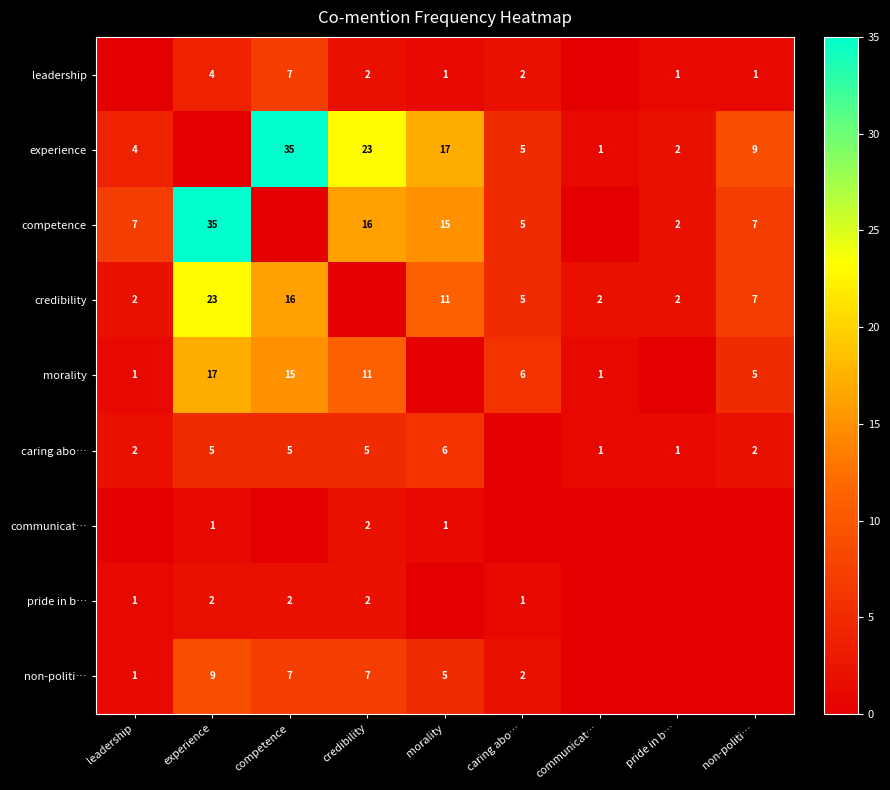

What is the difference between the competence values at leadership and morality?

8